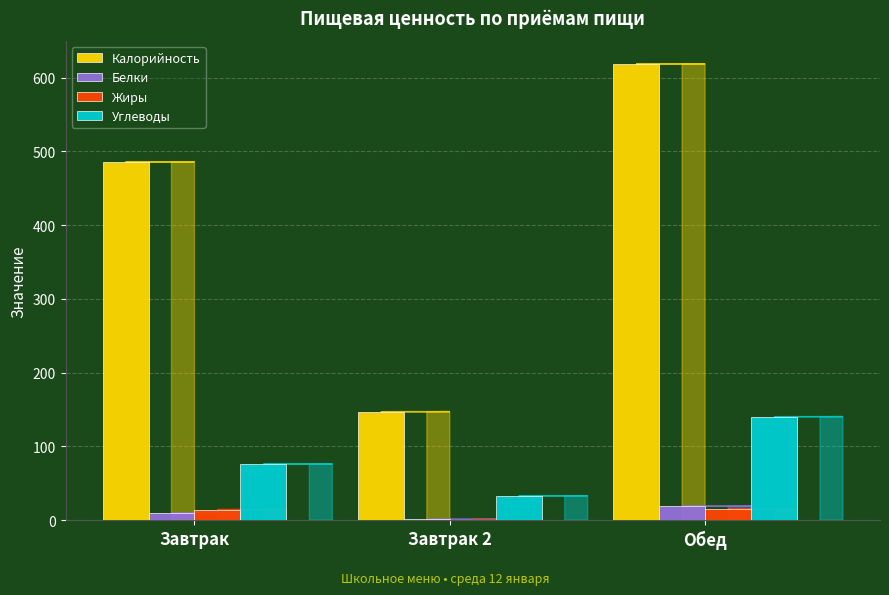

Count the number of data series in this chart.

4